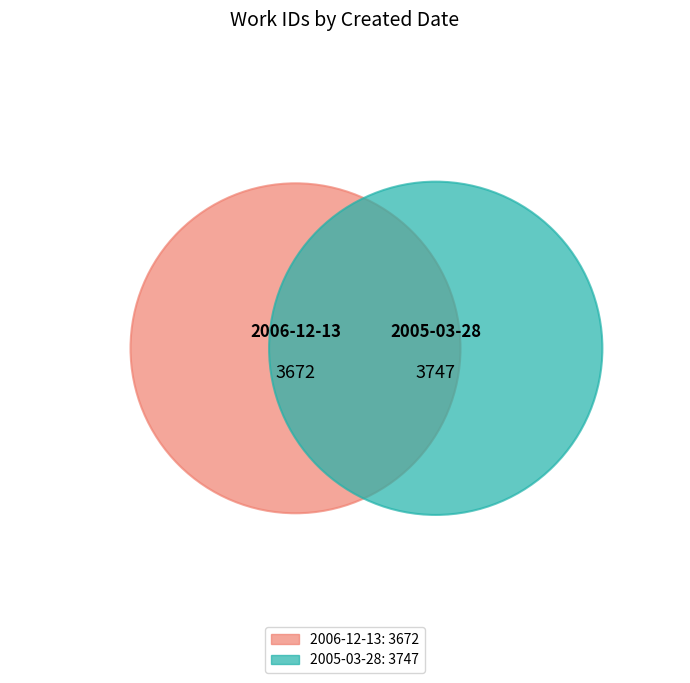

To the nearest percent, what is the average slice percentage?

50%